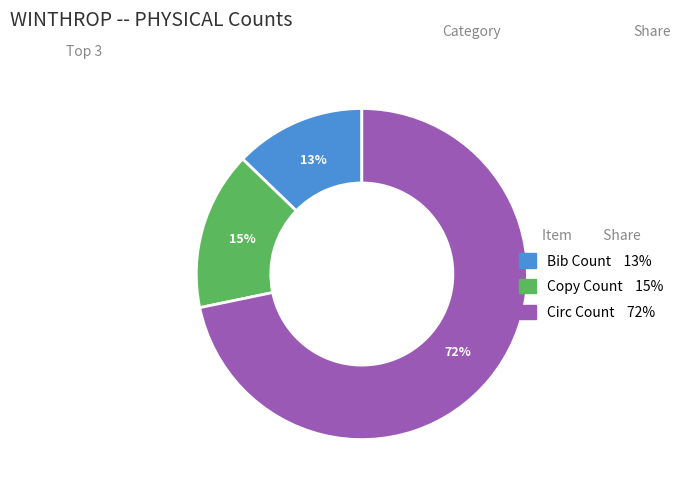

To the nearest percent, what percentage of the pie is Circ Count?

72%